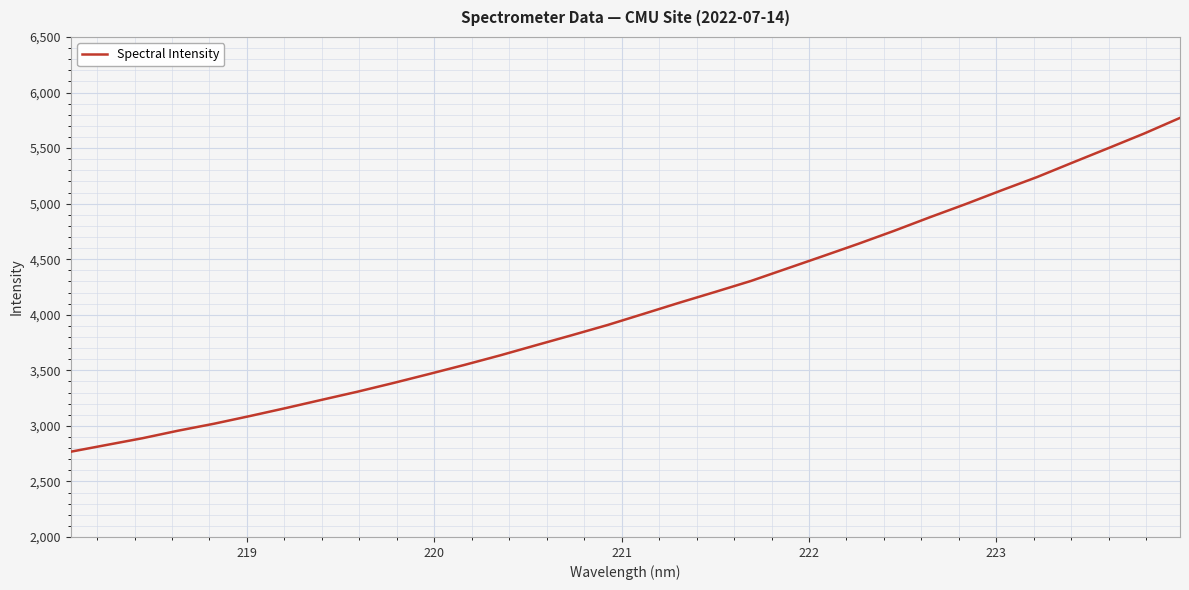

What is the difference between the maximum and minimum values?

3004.3